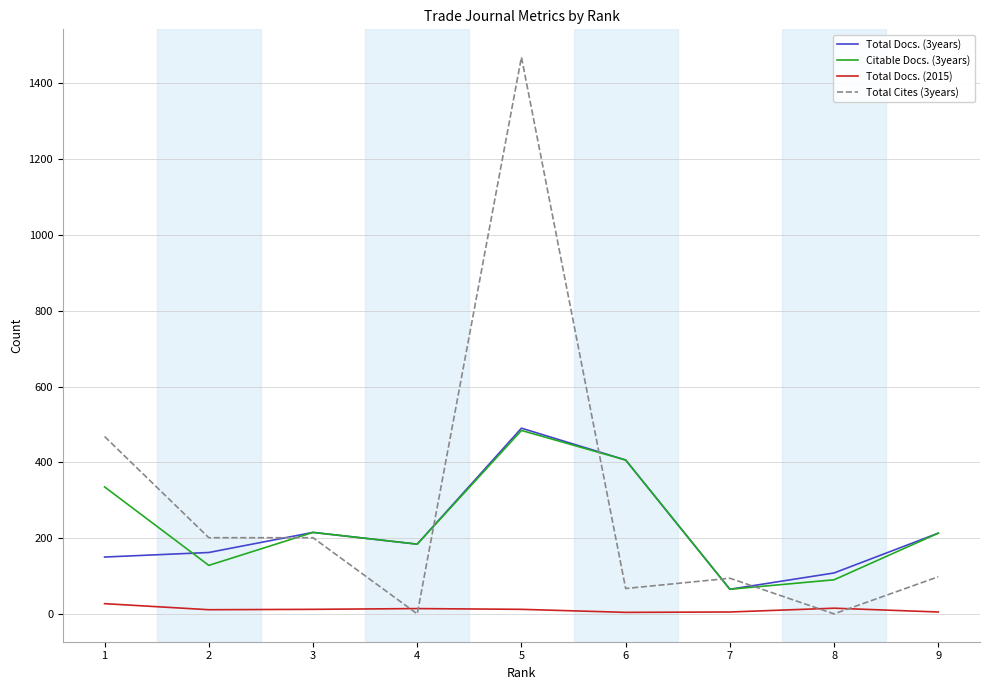

What is the difference between the second highest and minimum values in the Total Docs. (3years) series?

341